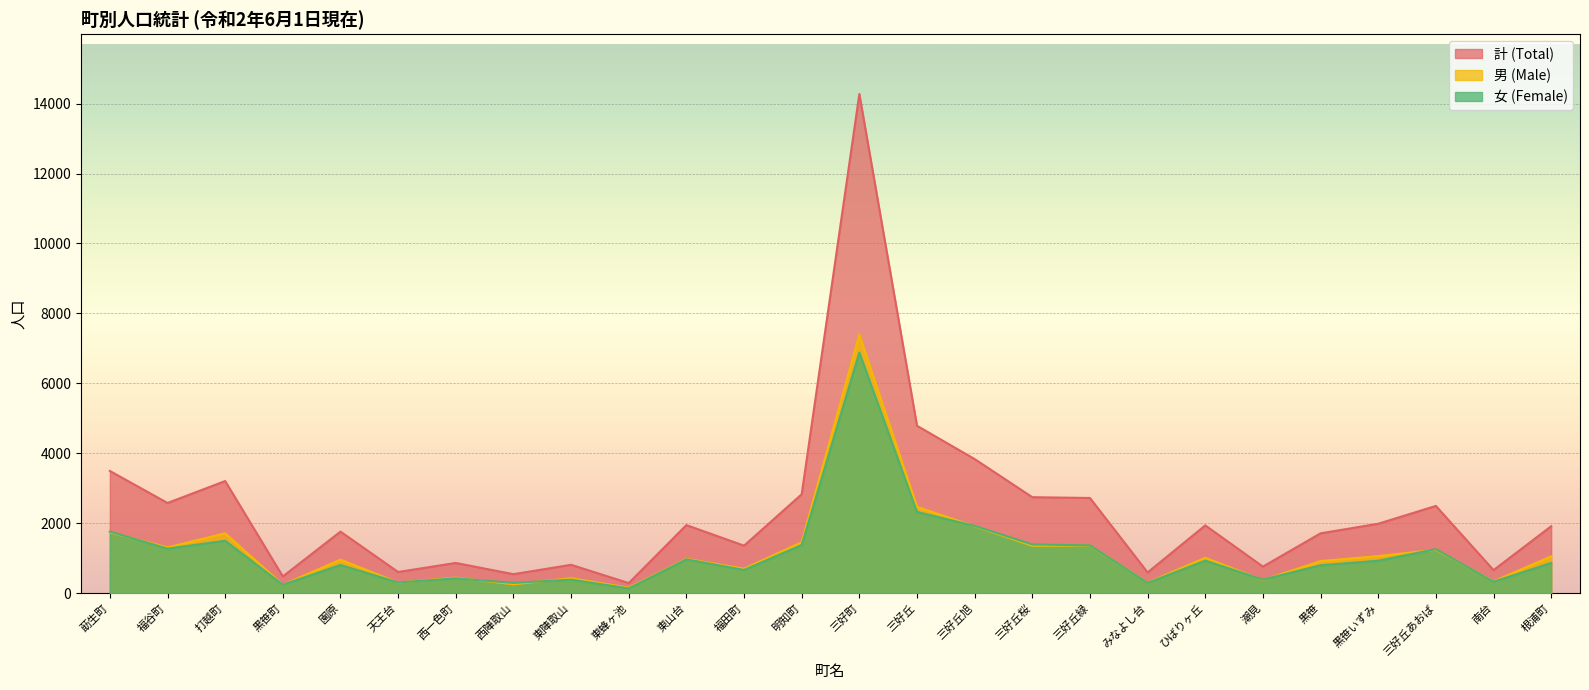

Which series has the widest spread of values?

計 (Total)